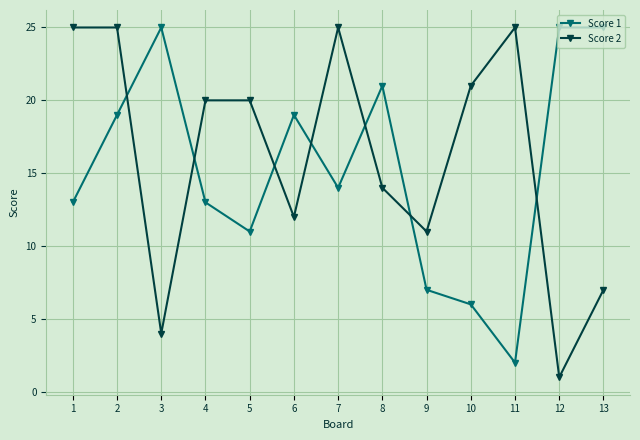

What is the greatest value displayed?

25